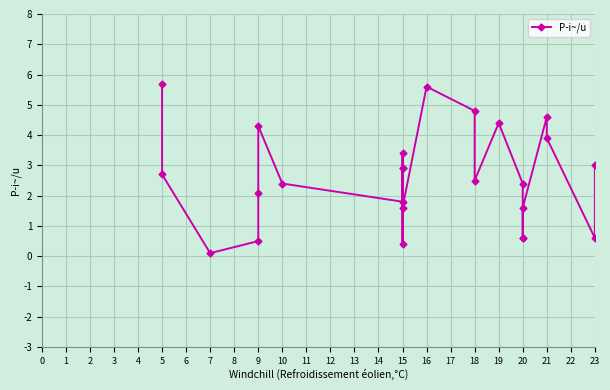

Rank the categories by value from lowest to highest.

7, 15, 9, 20, 20, 23, 15, 20, 15, 9, 10, 20, 18, 5, 15, 15, 23, 15, 21, 9, 19, 21, 18, 16, 5